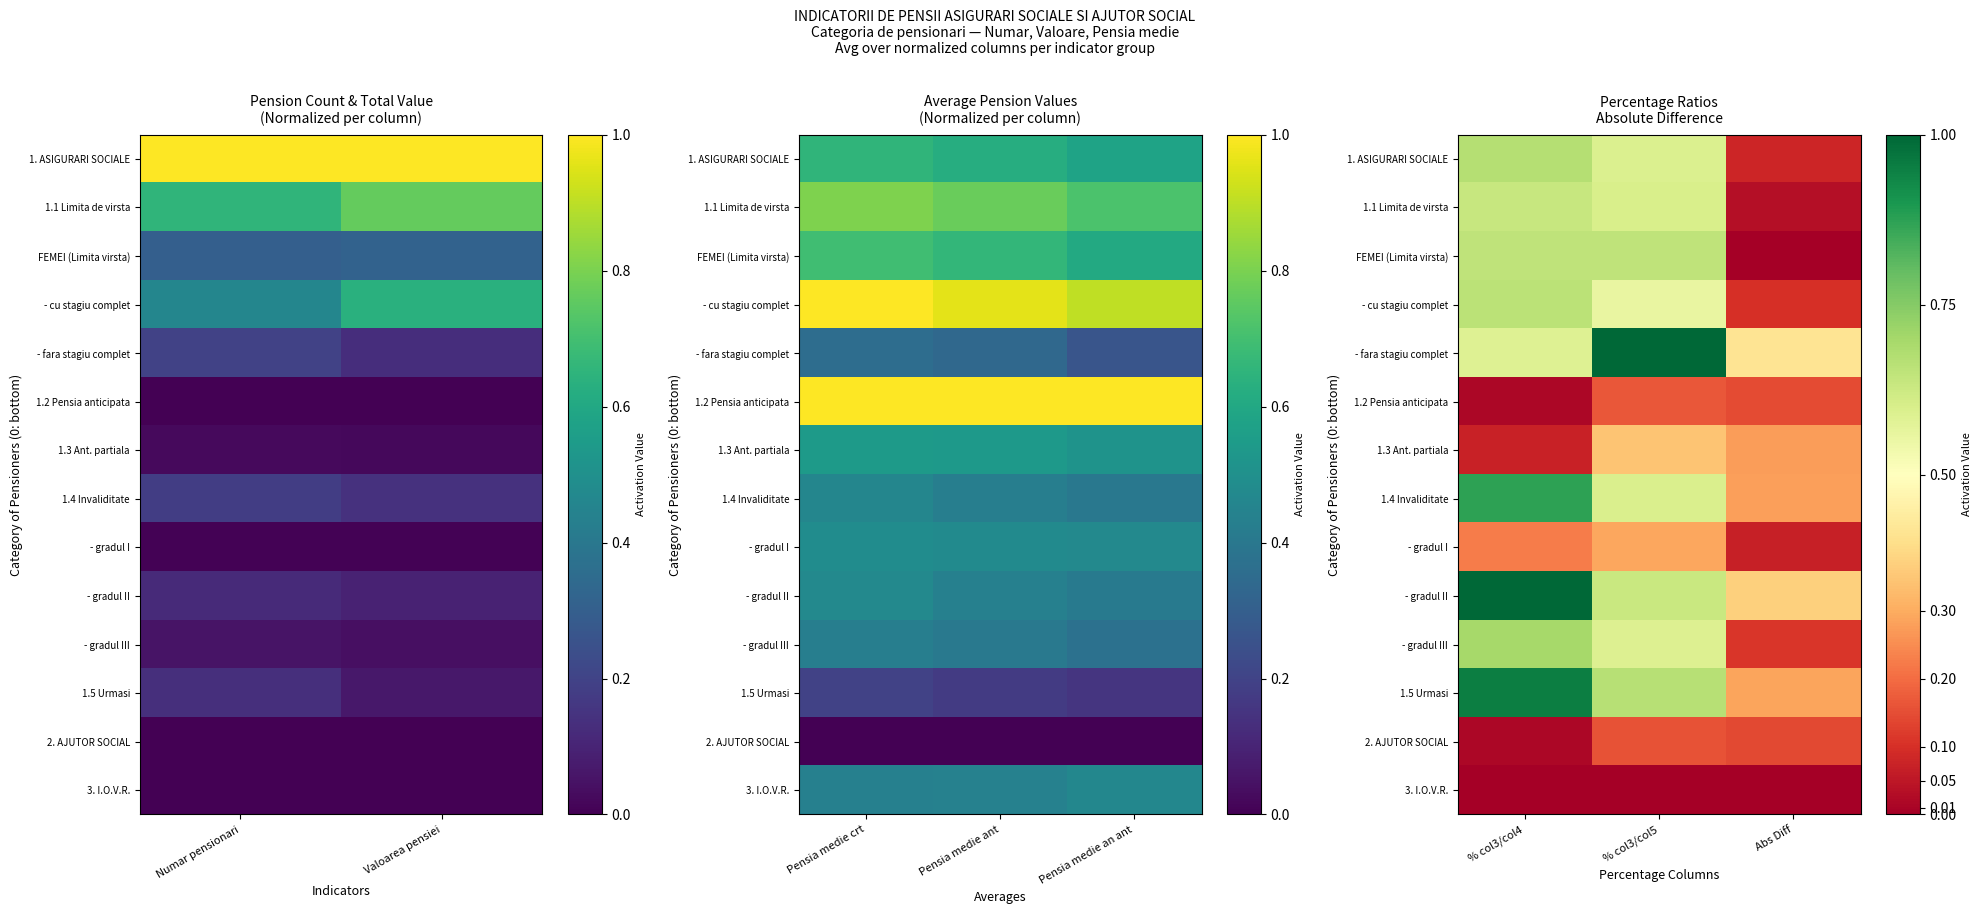

The 2. AJUTOR SOCIAL series shows 0.0 at % col3/col4. True or false?

True